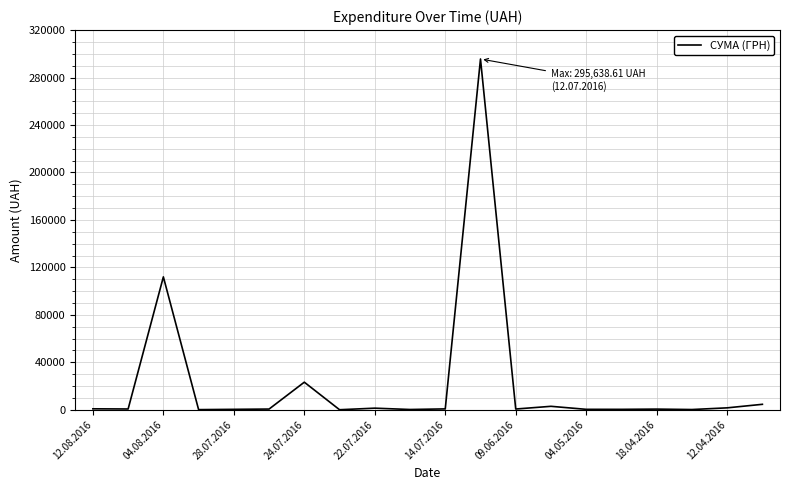

What is the sum of all values?

446527.4